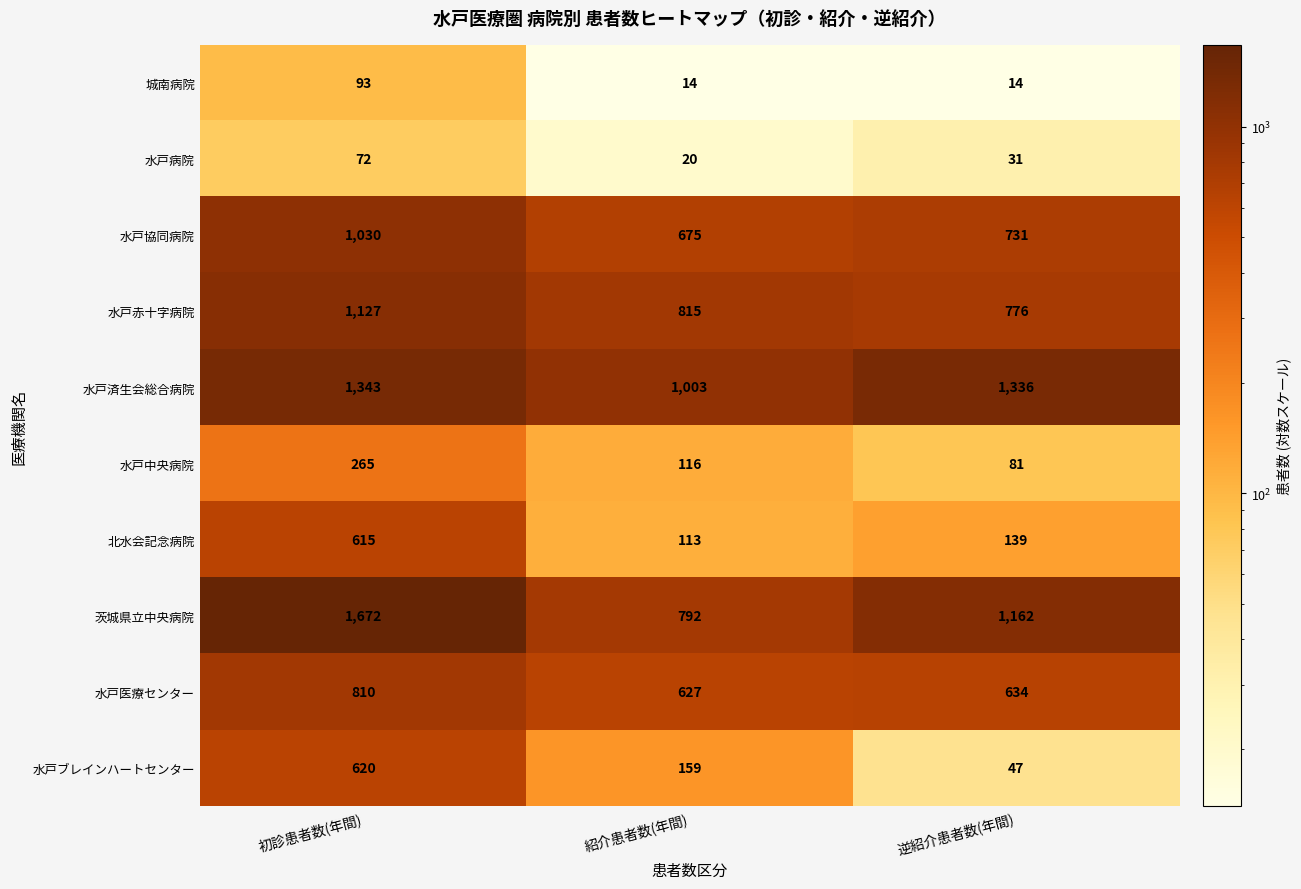

How many 水戸赤十字病院 values are between 776 and 1127?

3